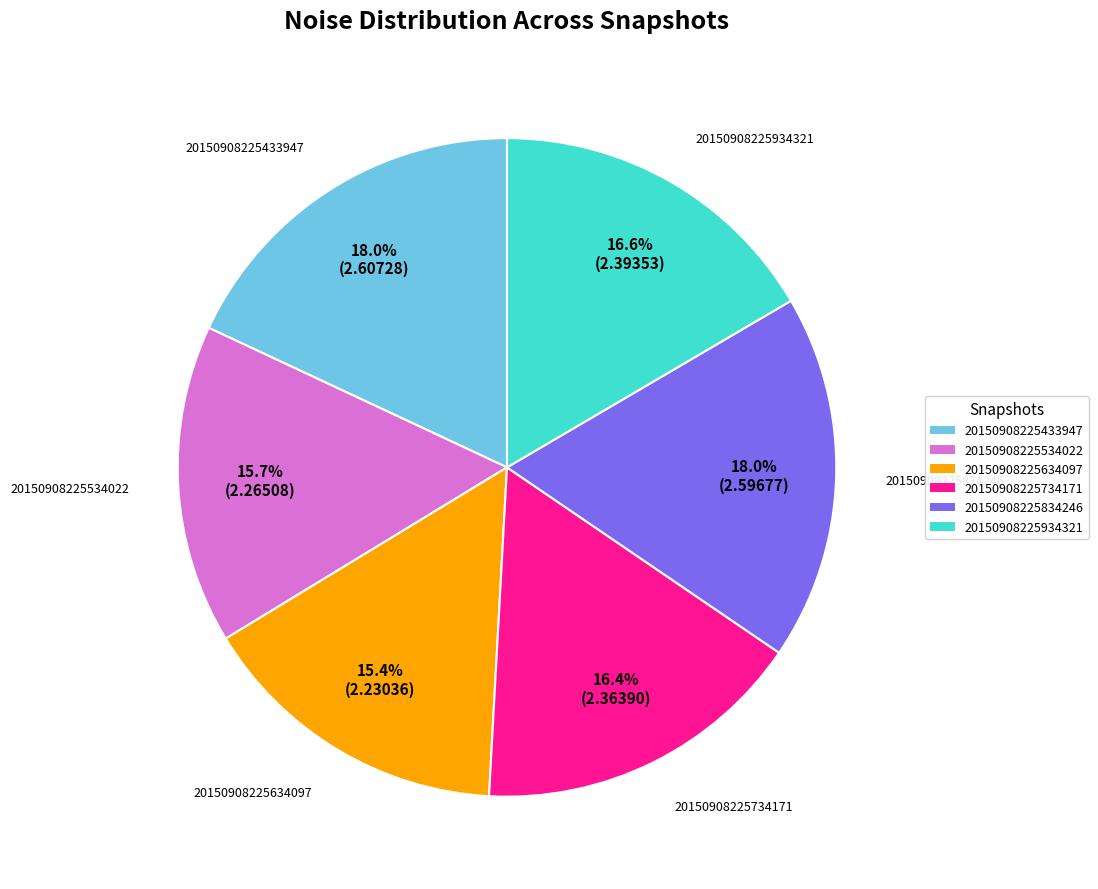

Does 20150908225834246 account for over 50% of the chart?

No